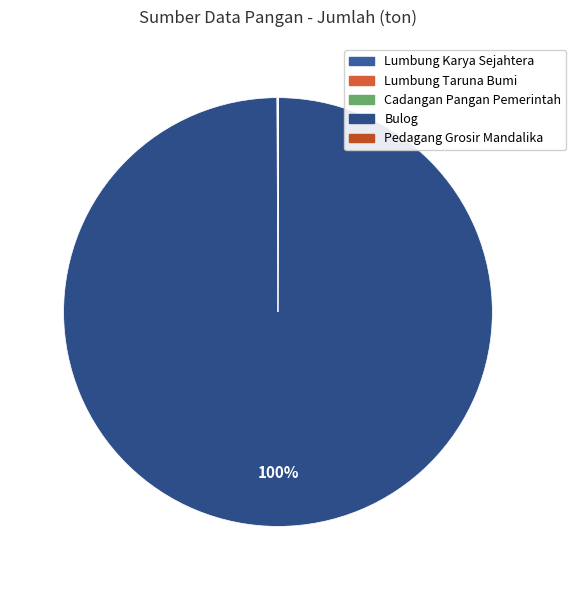

Count the number of slices in the pie.

5